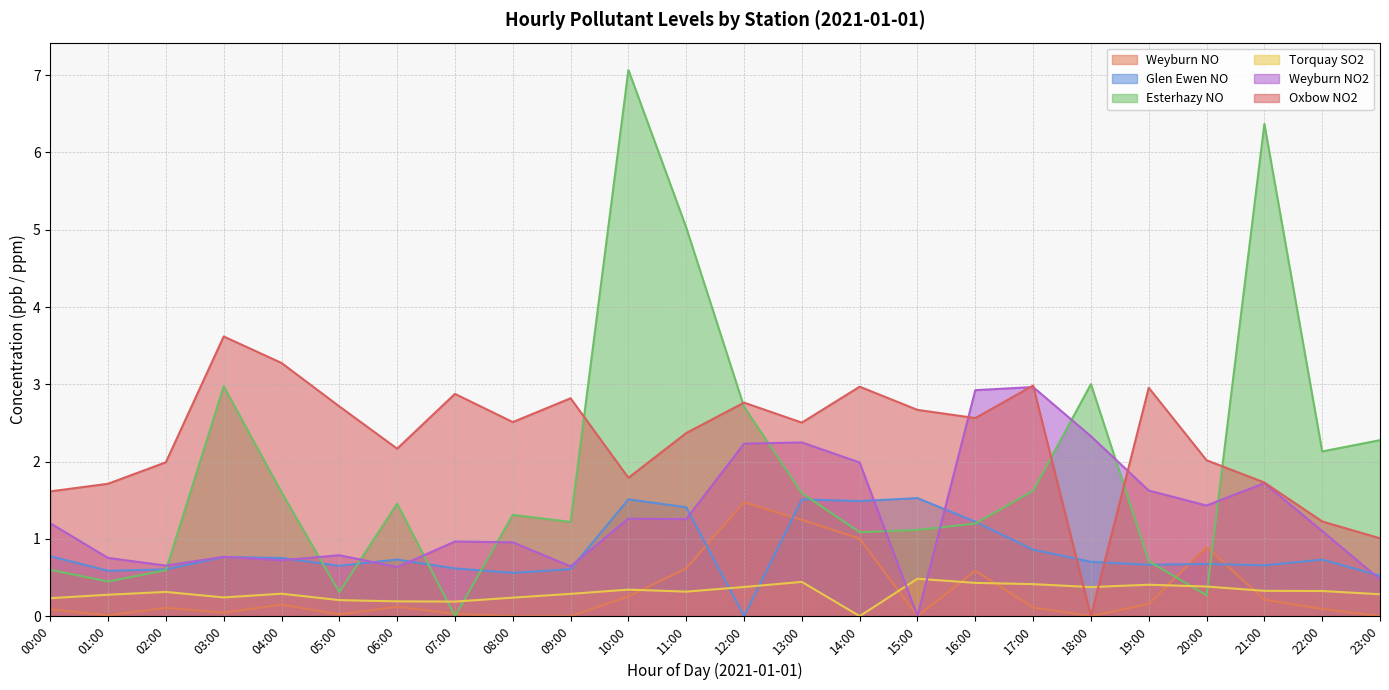

Which series ends up on top after the final intersection of Glen Ewen NO and Oxbow NO2?

Oxbow NO2